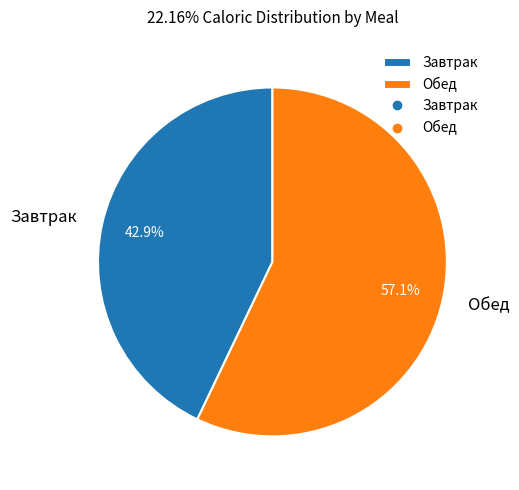

Which category accounts for the majority?

Обед